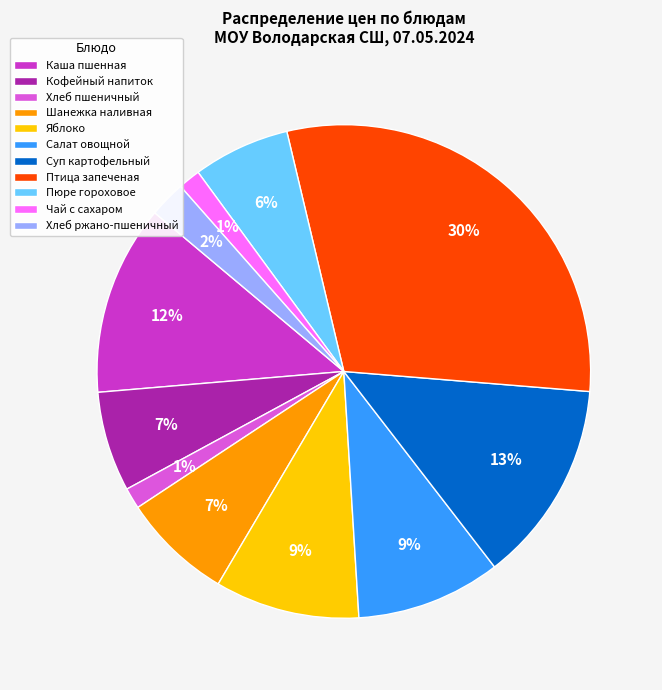

Does Яблоко represent more than half of the total?

No